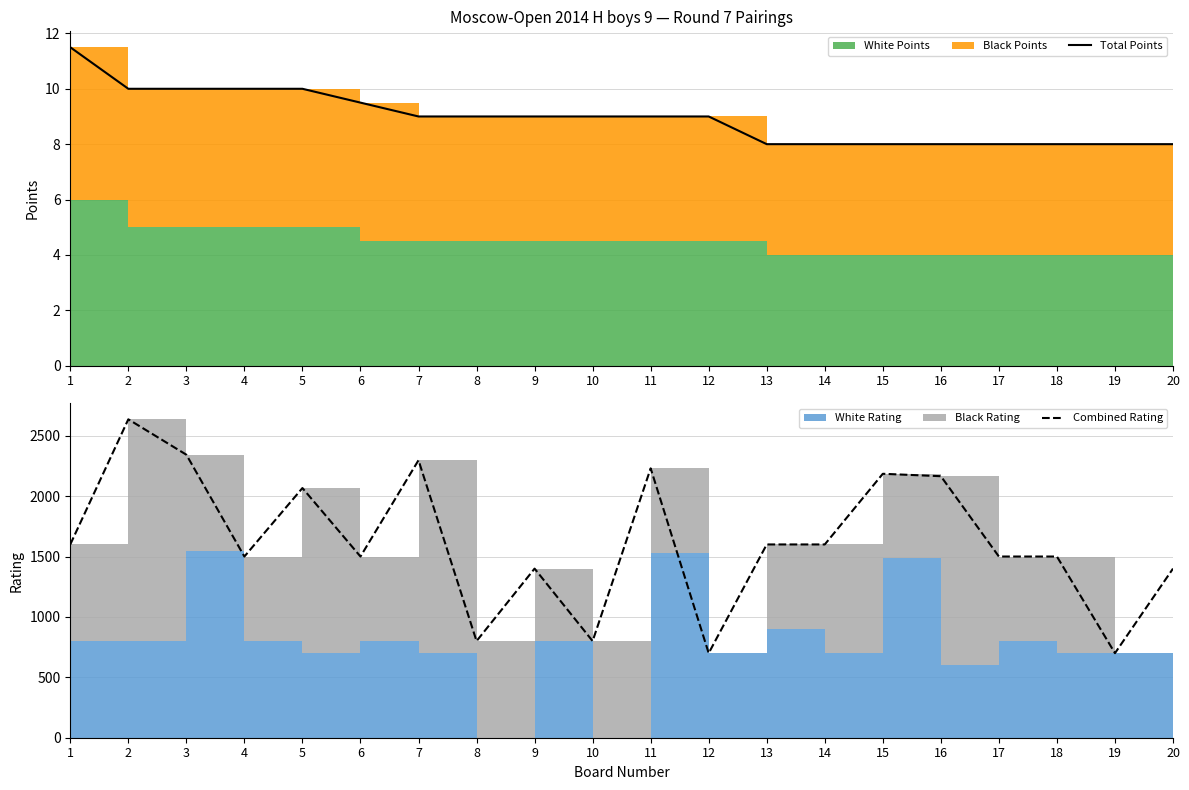

Reading left to right, extract all data points from this chart.

Total Points: 1=11.5	2=10.0	3=10.0	4=10.0	5=10.0	6=9.5	7=9.0	8=9.0	9=9.0	10=9.0	11=9.0	12=9.0	13=8.0	14=8.0	15=8.0	16=8.0	17=8.0	18=8.0	19=8.0	20=8.0
Combined Rating: 1=1600.0	2=2636.0	3=2343.0	4=1500.0	5=2067.0	6=1500.0	7=2297.0	8=800.0	9=1400.0	10=800.0	11=2230.0	12=700.0	13=1600.0	14=1600.0	15=2185.0	16=2165.0	17=1500.0	18=1500.0	19=700.0	20=1400.0